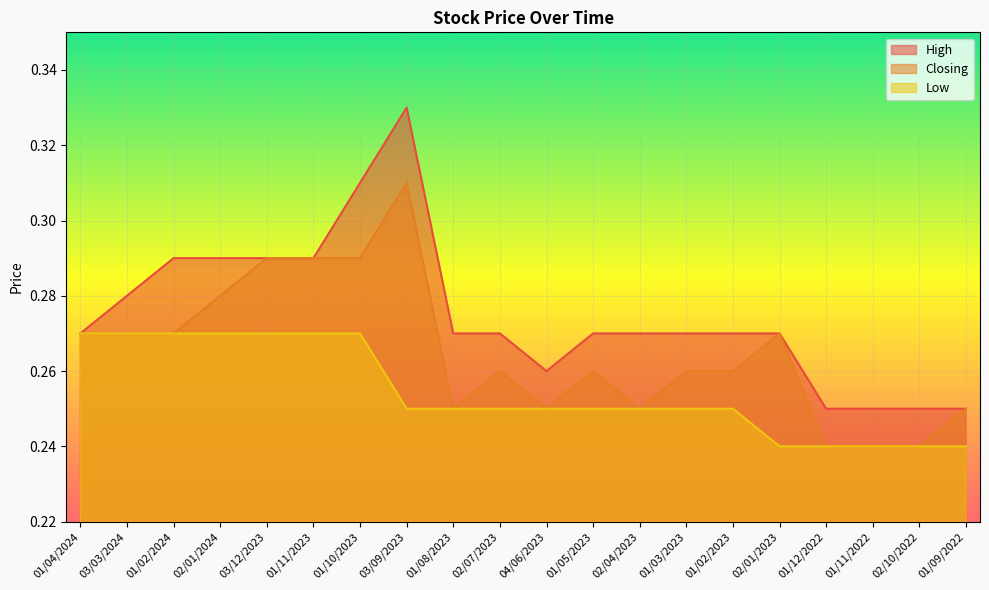

True or false: Low and High intersect in this chart.

False